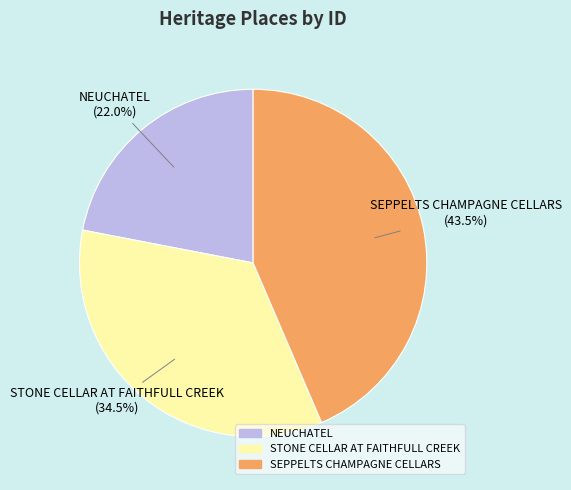

Does STONE CELLAR AT FAITHFULL CREEK account for over 50% of the chart?

No